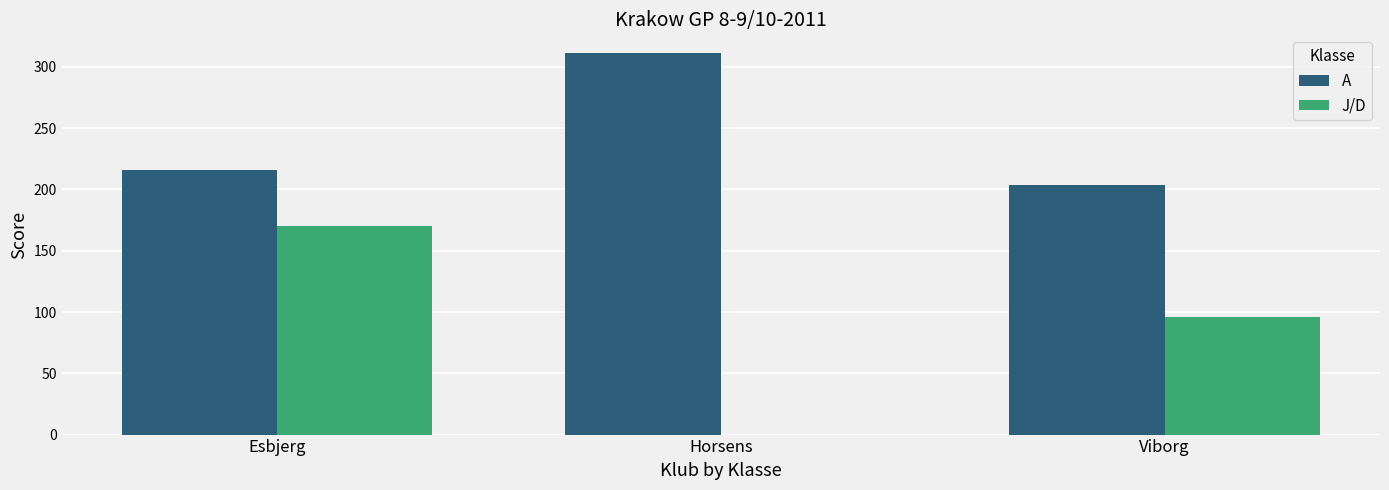

Where is J/D nearest to the value 85?

Viborg